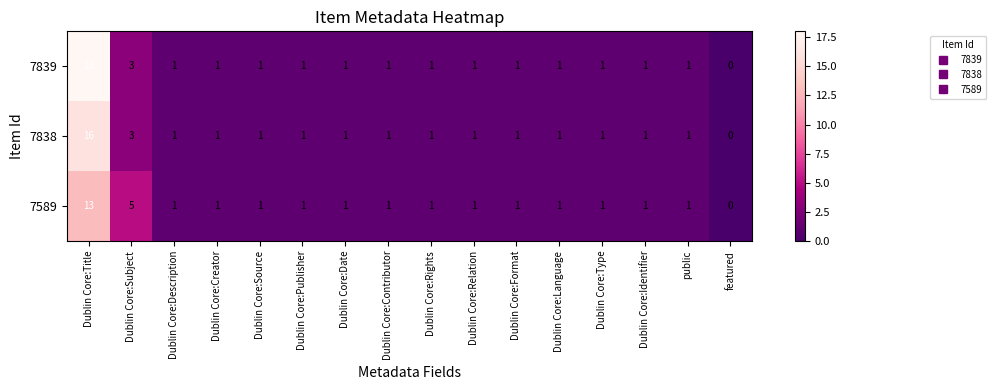

The 7839 series shows 1 at Dublin Core:Relation. True or false?

True